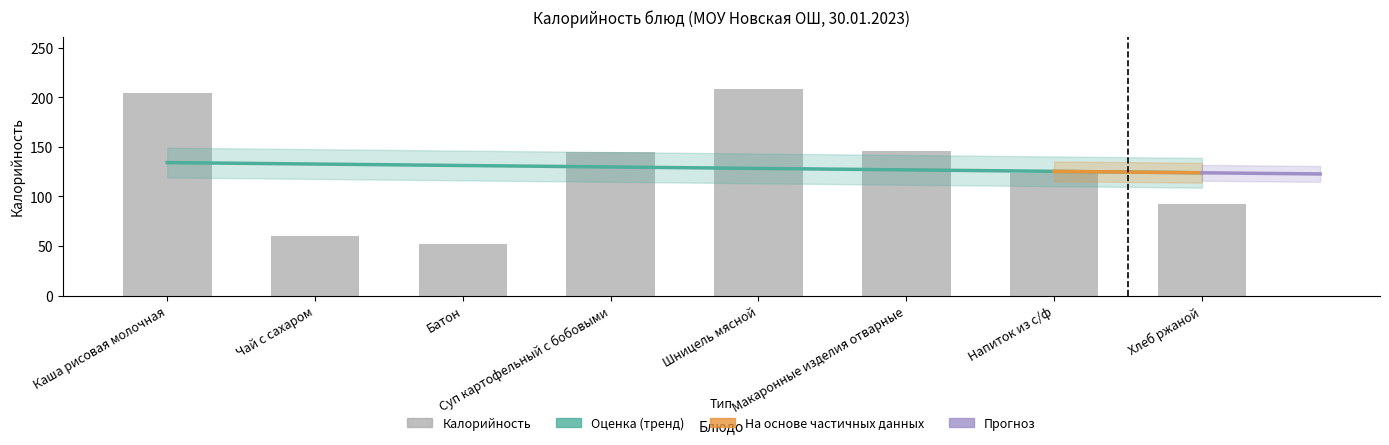

How many bars are there in total?

8